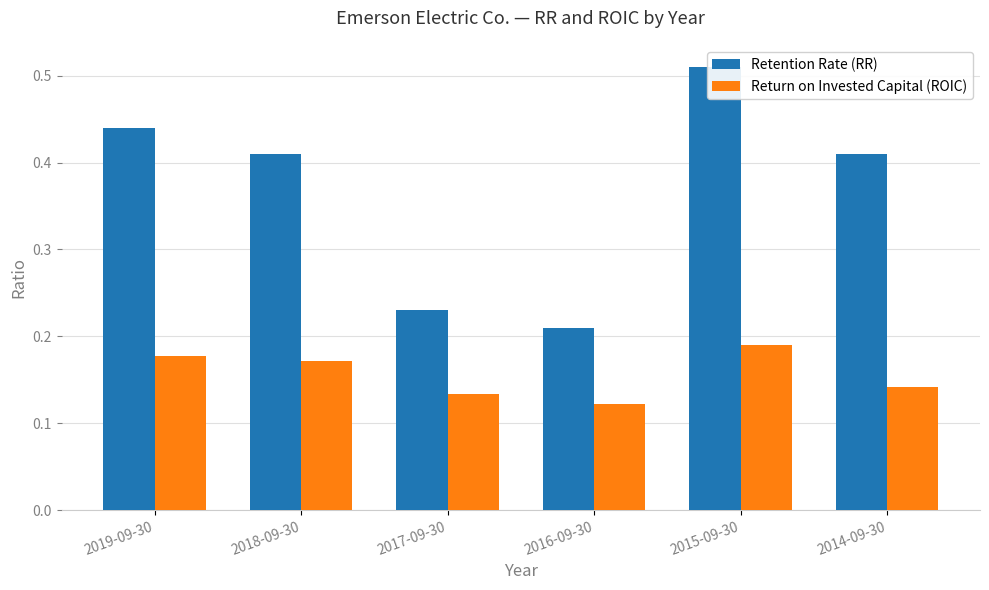

The Retention Rate (RR) series shows 0.1 at 2015-09-30. True or false?

False